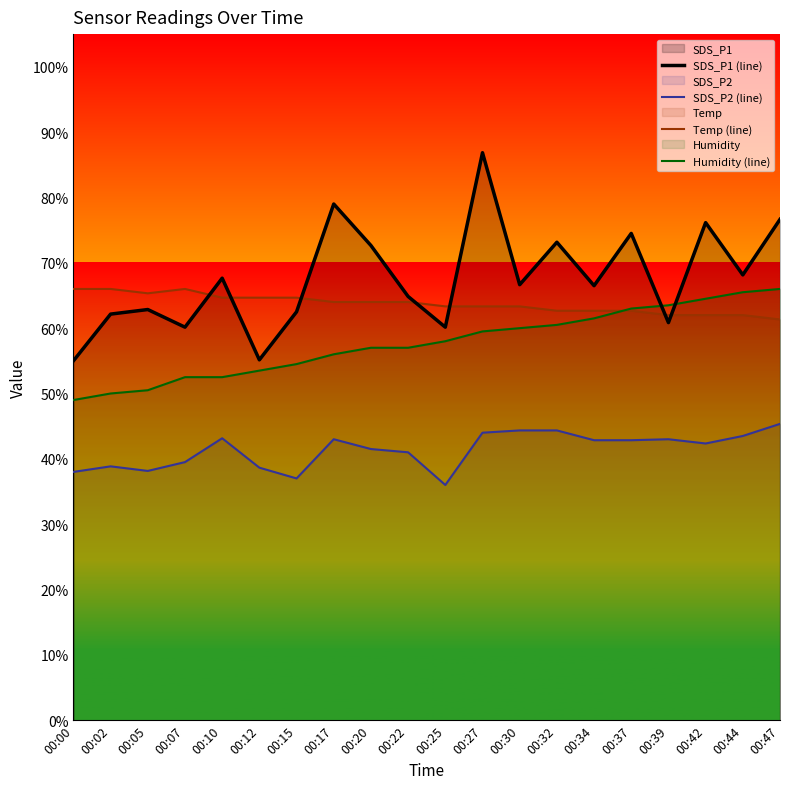

How many values in the SDS_P2 (line) series are below 42?

9